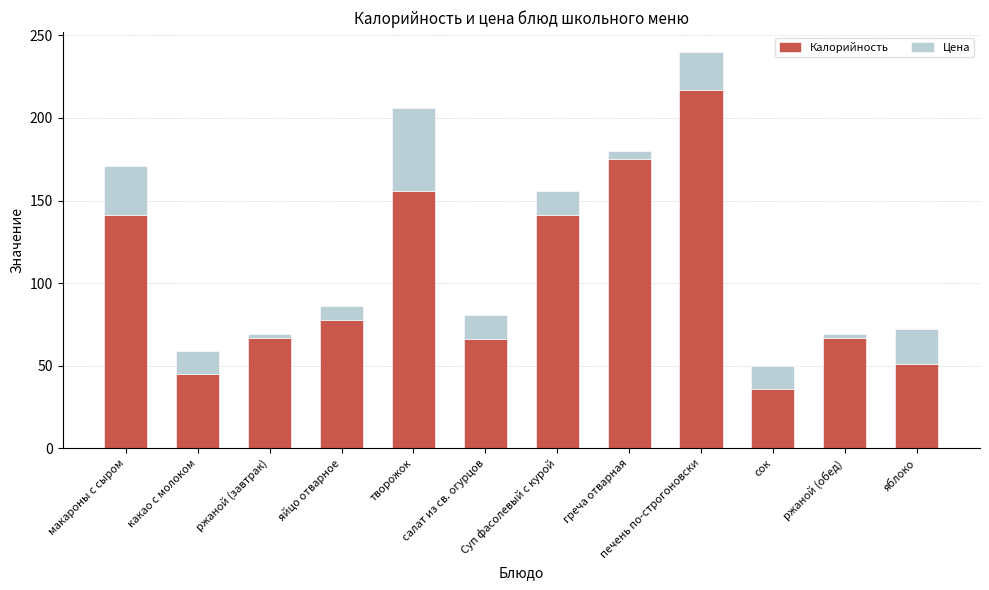

What is the minimum value for Калорийность?

36.0